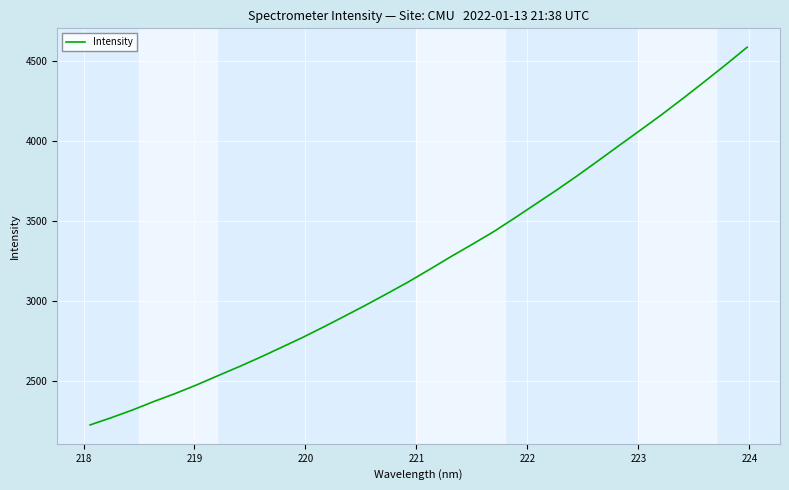

What is the difference between the maximum and minimum values?

2354.2